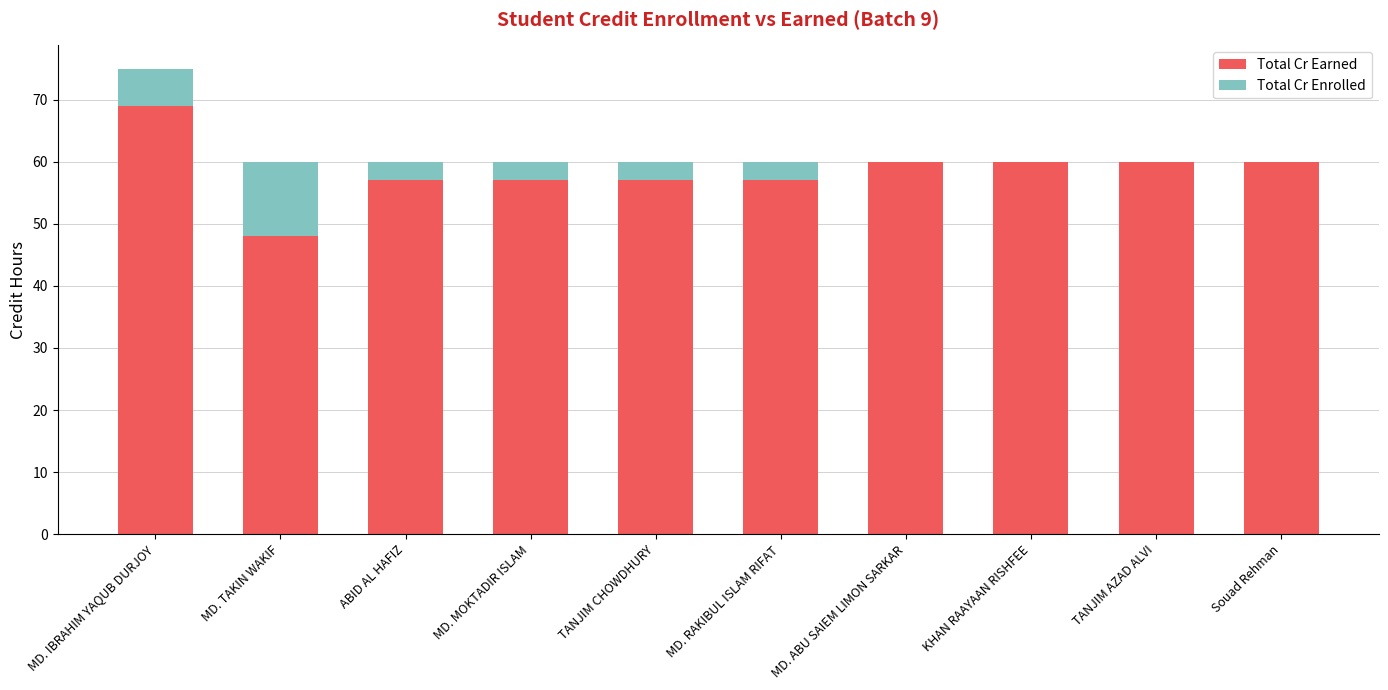

What is the maximum value for Total Cr Earned?

69